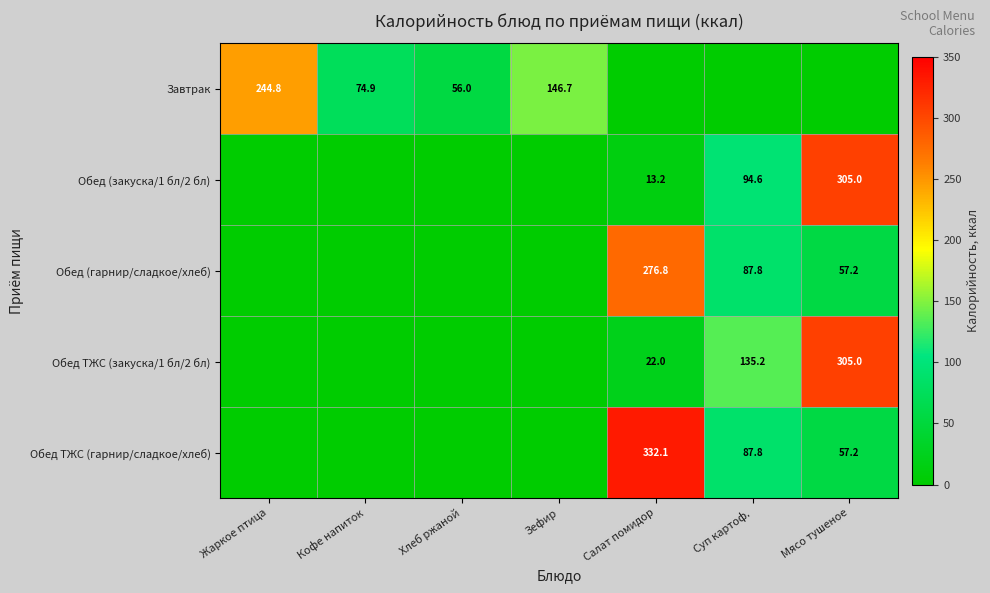

At how many categories does at least one series exceed 59?

6